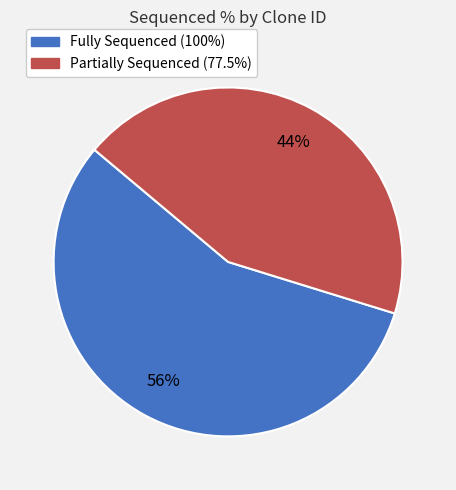

Does any single category account for the majority?

Yes